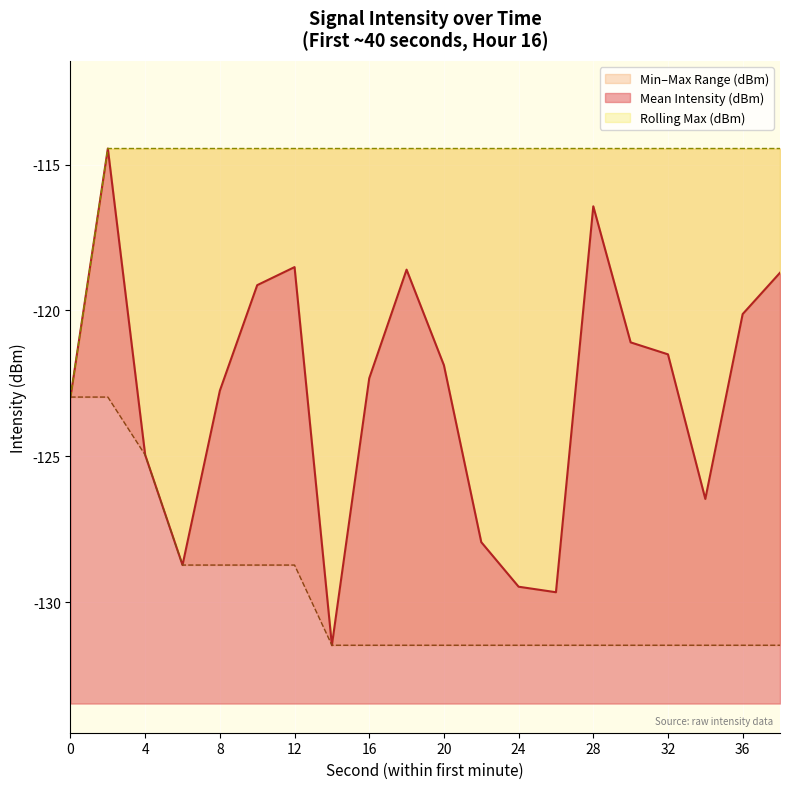

True or false: Mean Intensity (dBm) and Rolling Max (dBm) intersect in this chart.

False